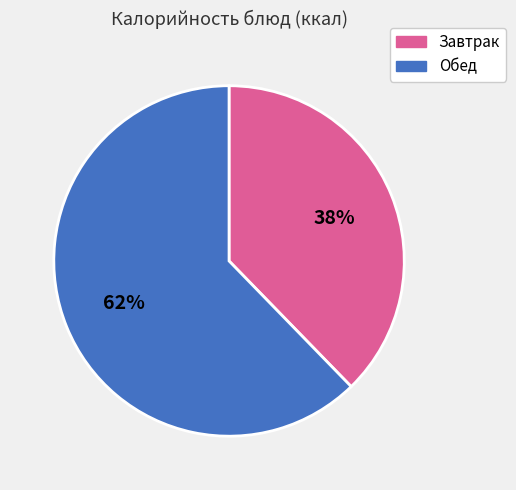

Is there a majority slice in this chart?

Yes